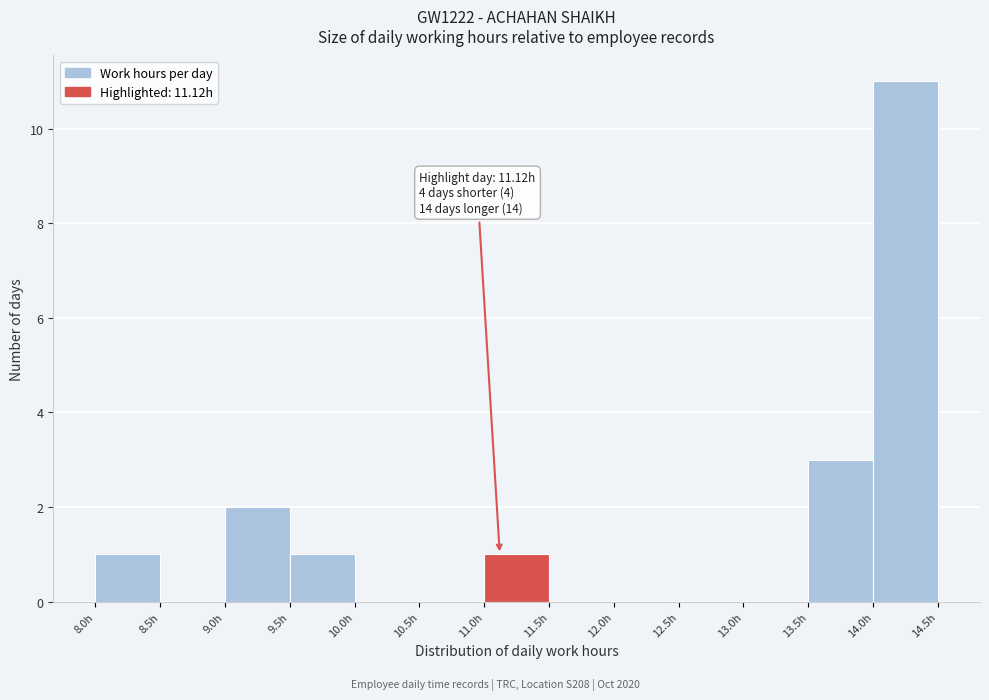

Over which range of the x-axis is the bar tallest?

14.0 to 14.5